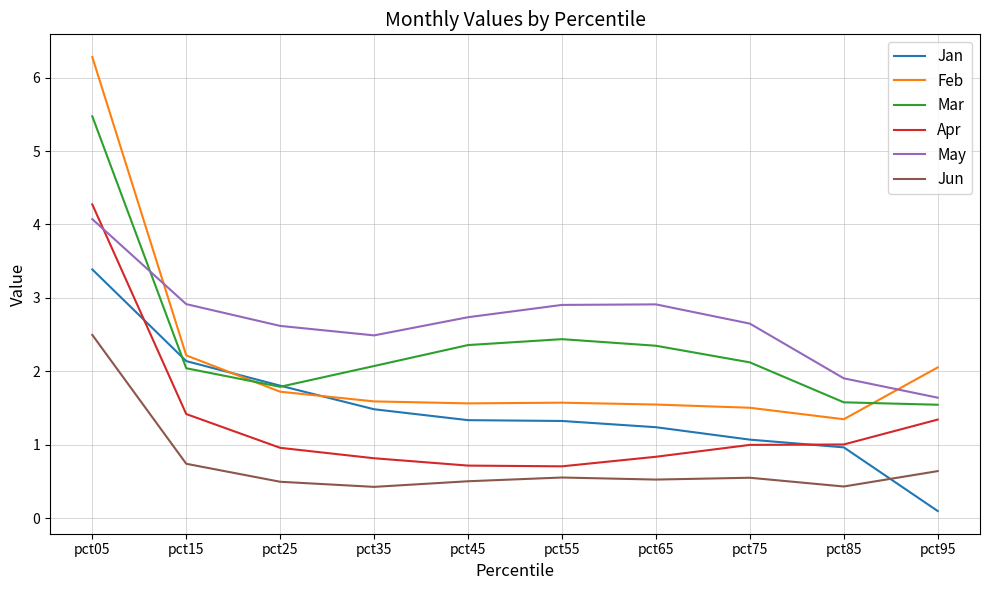

The value of Jan at pct25 is 0.4. True or false?

False